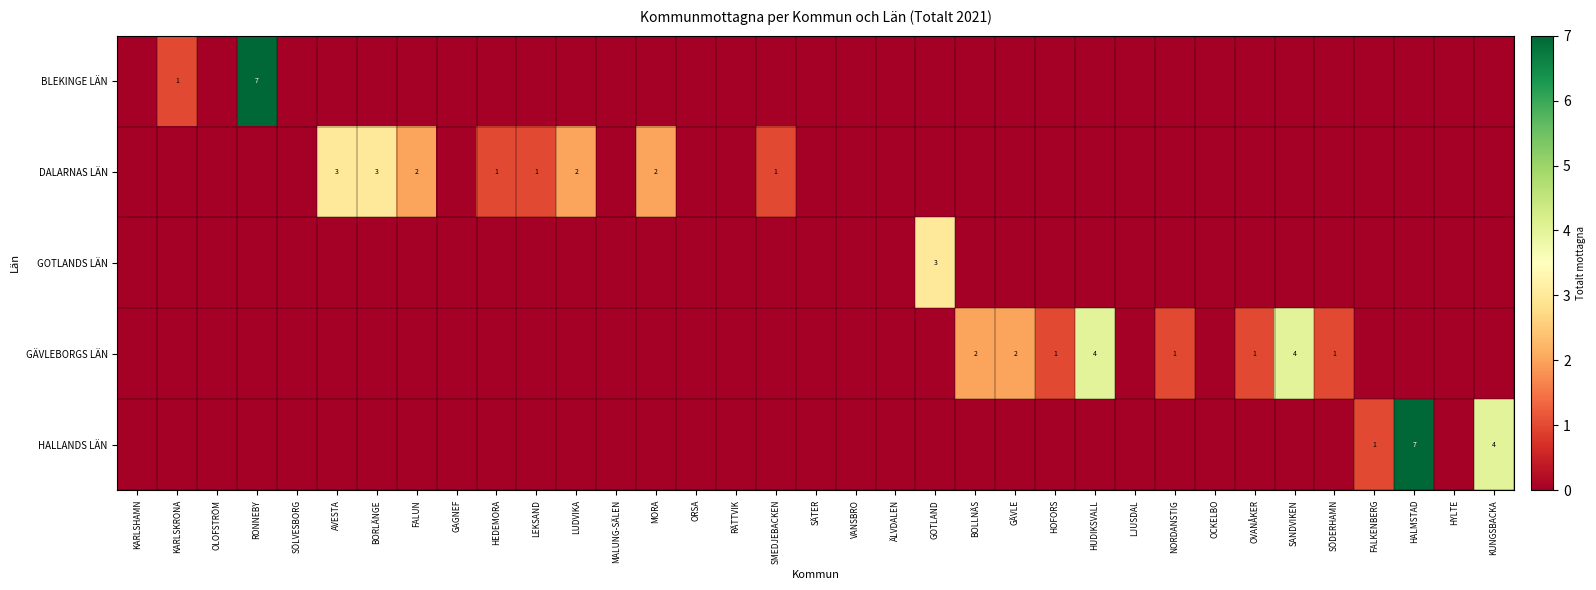

Which series has the largest range (max minus min)?

BLEKINGE LÄN